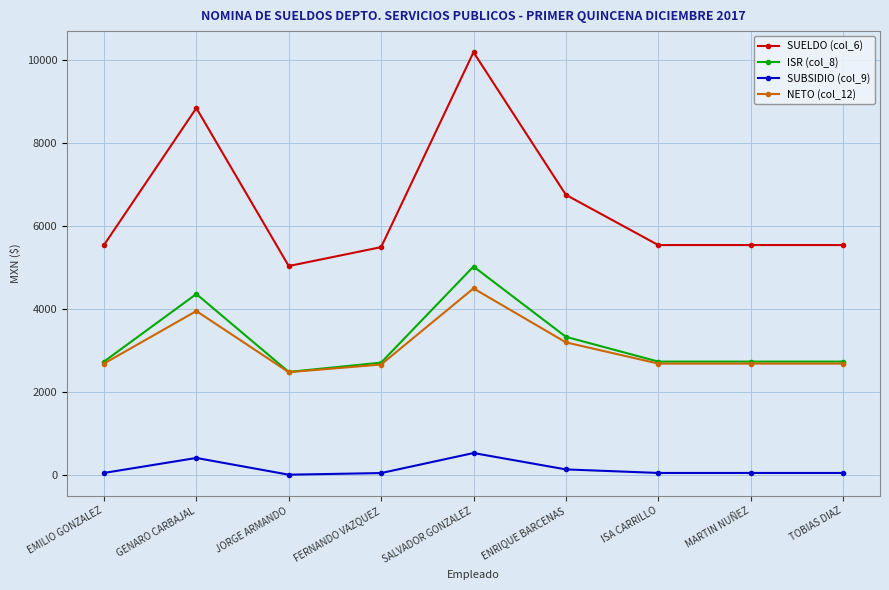

Rank the series by their maximum value, from highest to lowest.

SUELDO (col_6), ISR (col_8), NETO (col_12), SUBSIDIO (col_9)